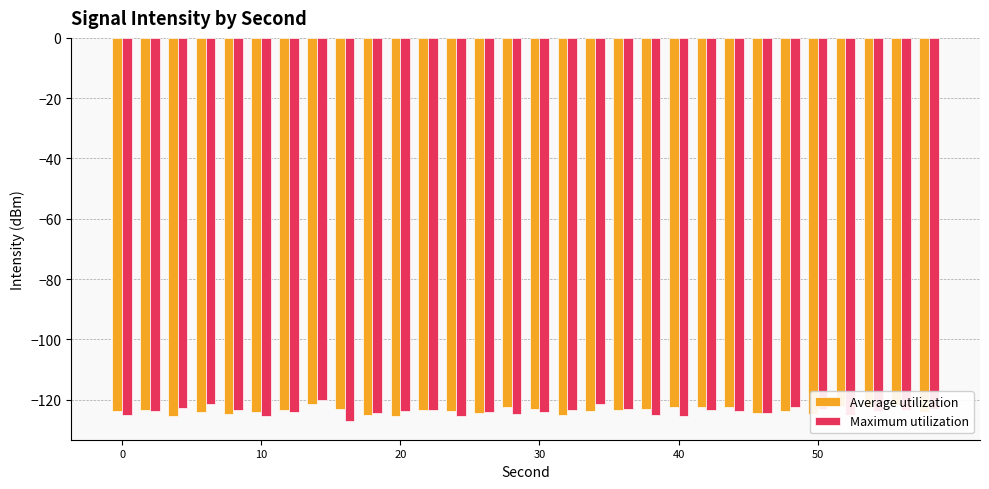

What is the average value of the Maximum utilization series?

-123.8